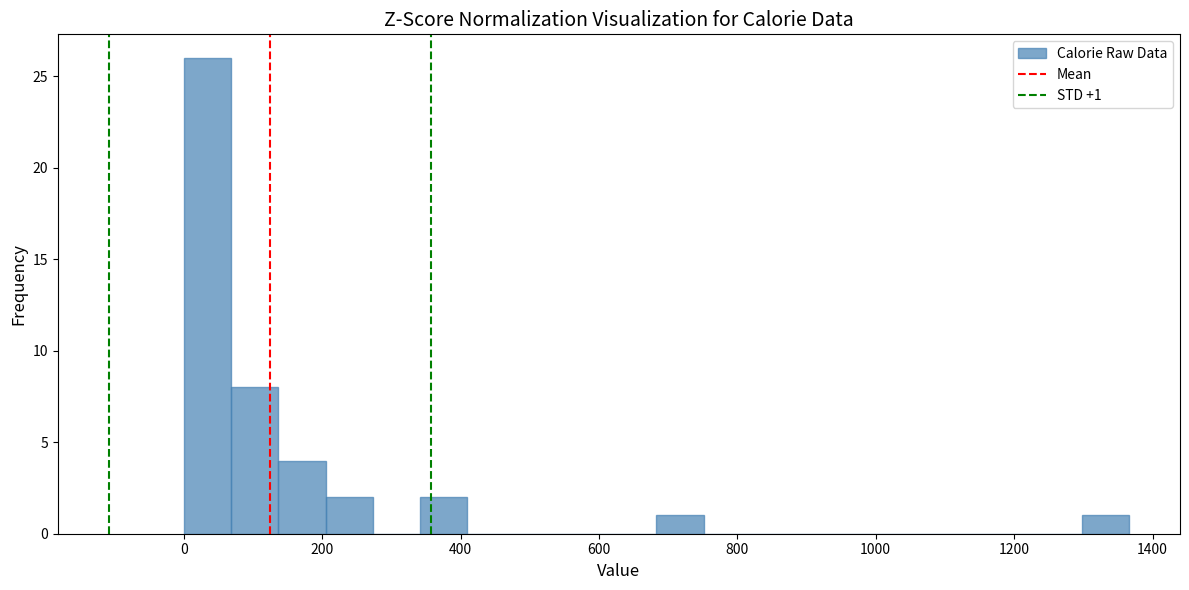

Around what value on the x-axis is the tallest bar? Give the approximate position of its centre, as read against the axis.

40